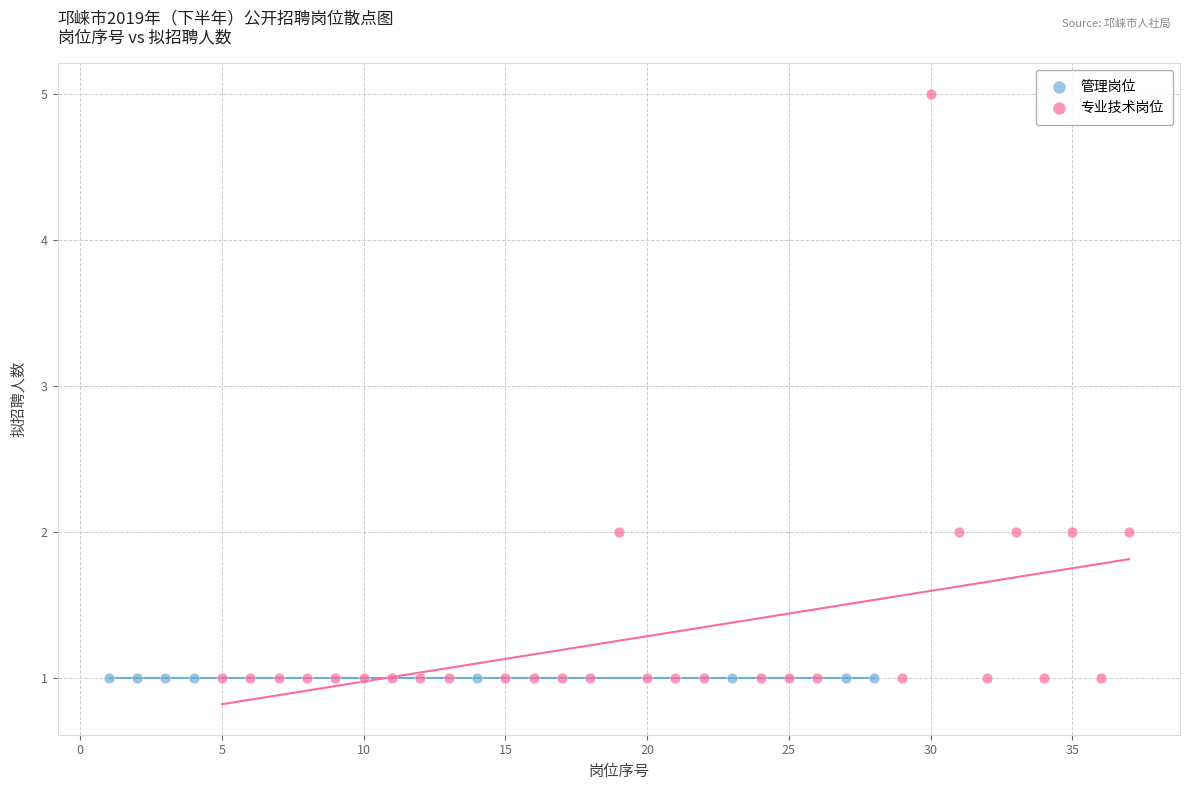

Which series contains the highest Y value?

专业技术岗位